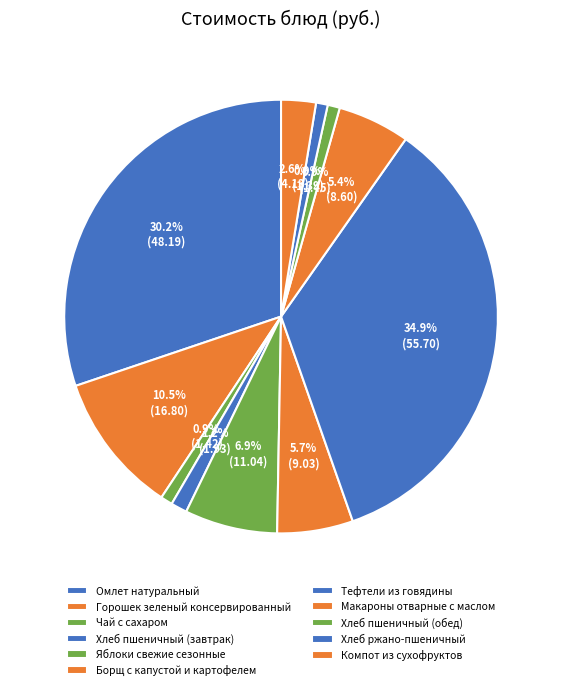

How many slices are in this pie chart?

11